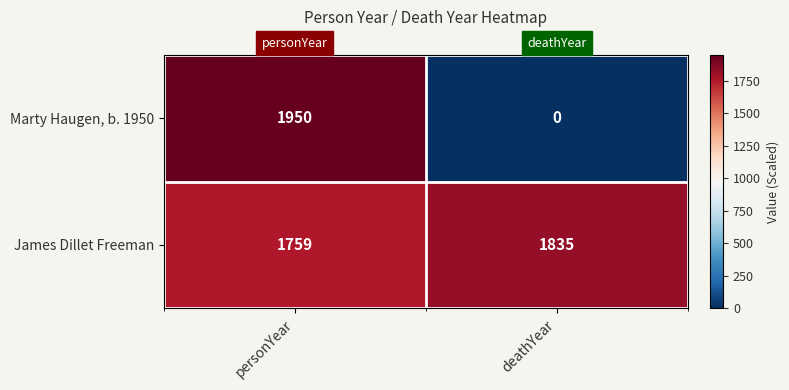

The James Dillet Freeman series shows 394 at deathYear. True or false?

False